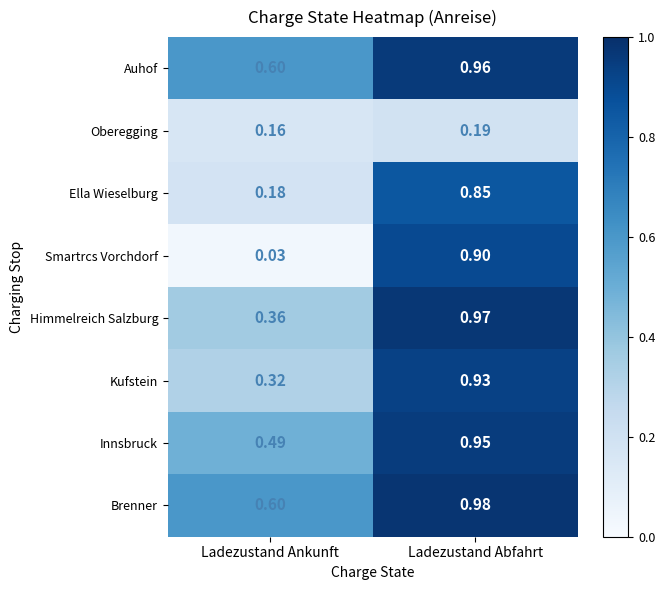

At which label is Kufstein closest to 0?

Ladezustand Ankunft